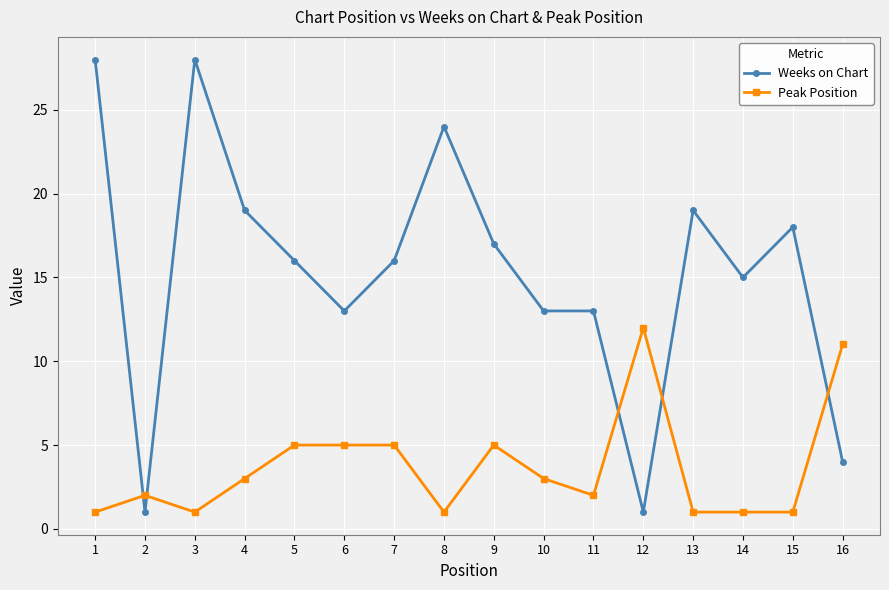

Reading left to right, what are all the values shown in this chart?

Weeks on Chart: 1=28	2=1	3=28	4=19	5=16	6=13	7=16	8=24	9=17	10=13	11=13	12=1	13=19	14=15	15=18	16=4
Peak Position: 1=1	2=2	3=1	4=3	5=5	6=5	7=5	8=1	9=5	10=3	11=2	12=12	13=1	14=1	15=1	16=11